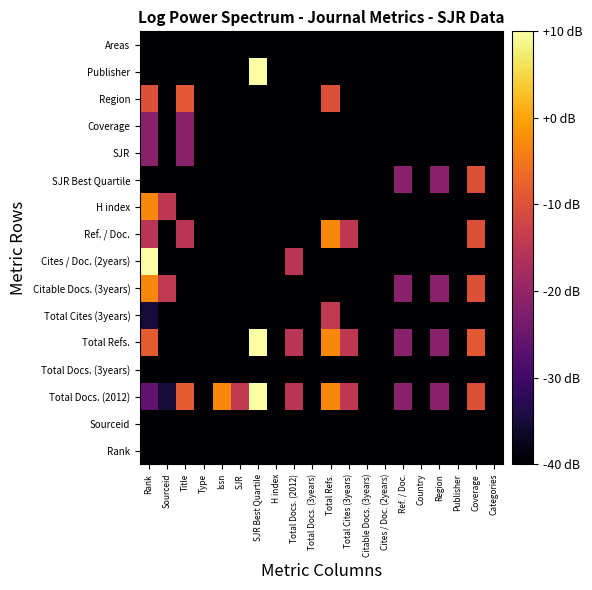

What is the total value across all series at Total Refs.?

-473.2